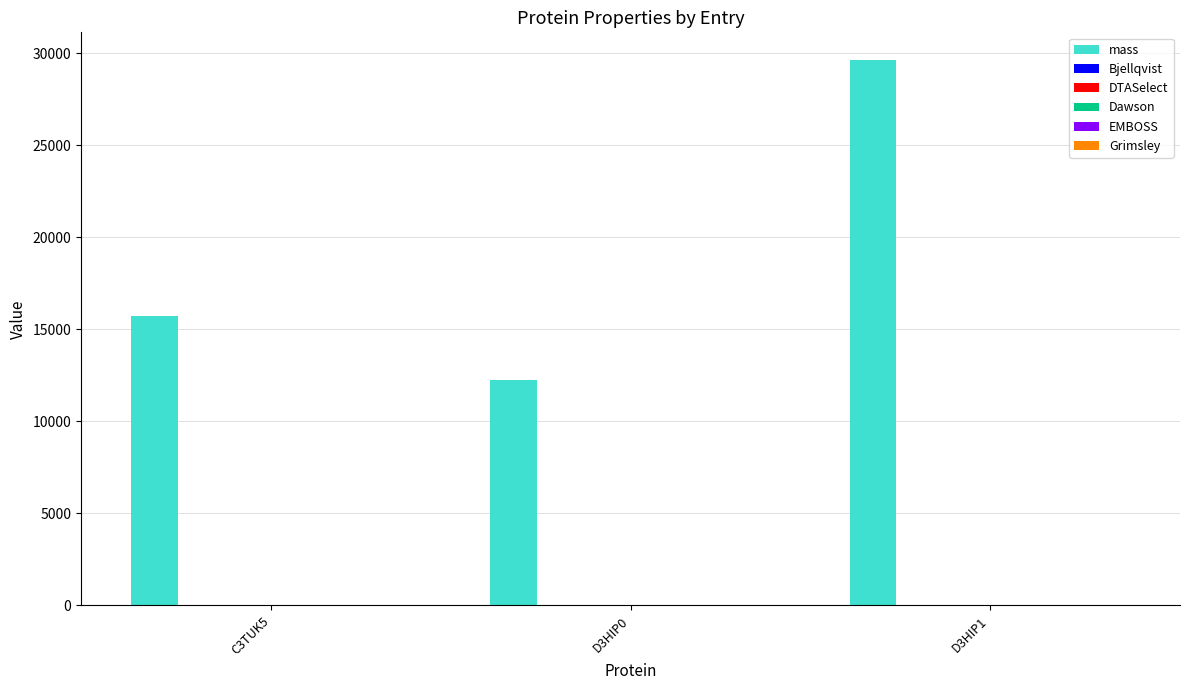

What is the maximum value shown in the chart?

29655.2